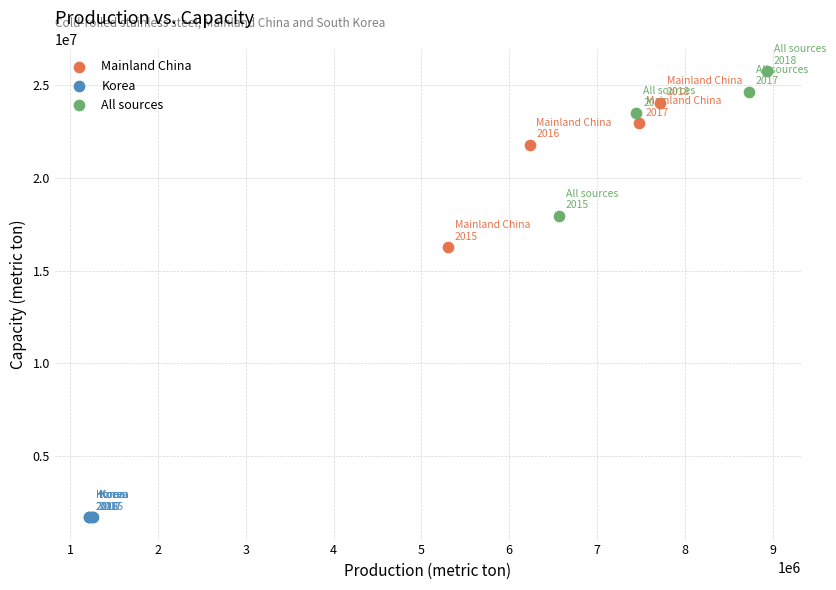

Which series reaches the minimum Y coordinate?

Korea